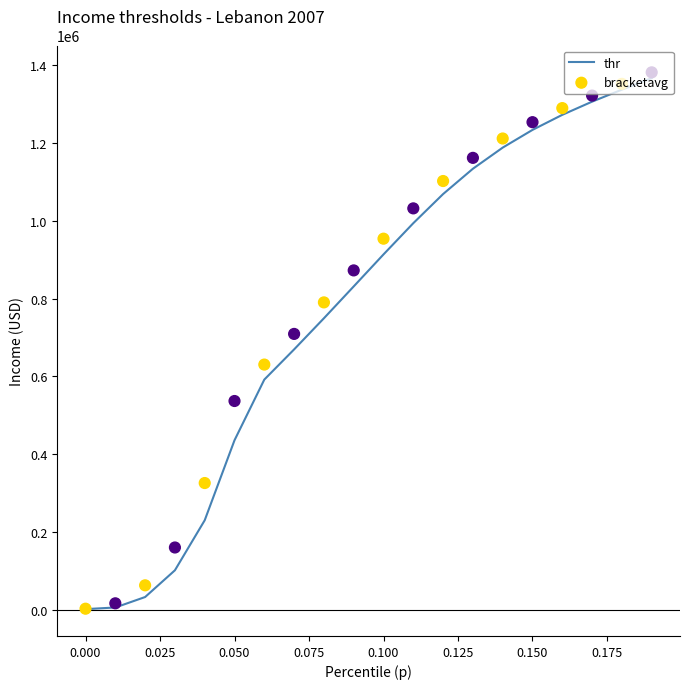

At how many categories does at least one series exceed 312542?

16